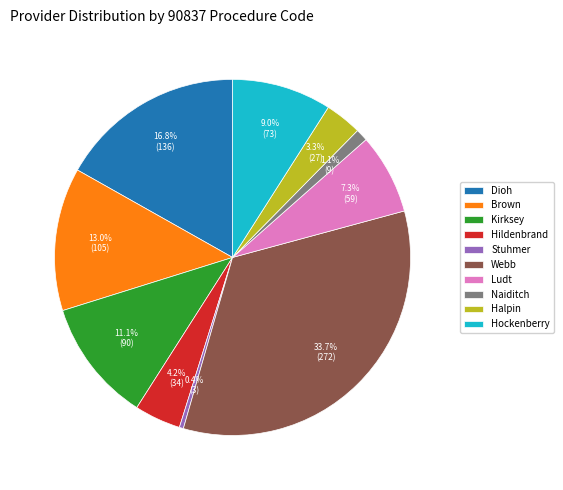

What percentage is the Dioh slice, to the nearest percent?

17%